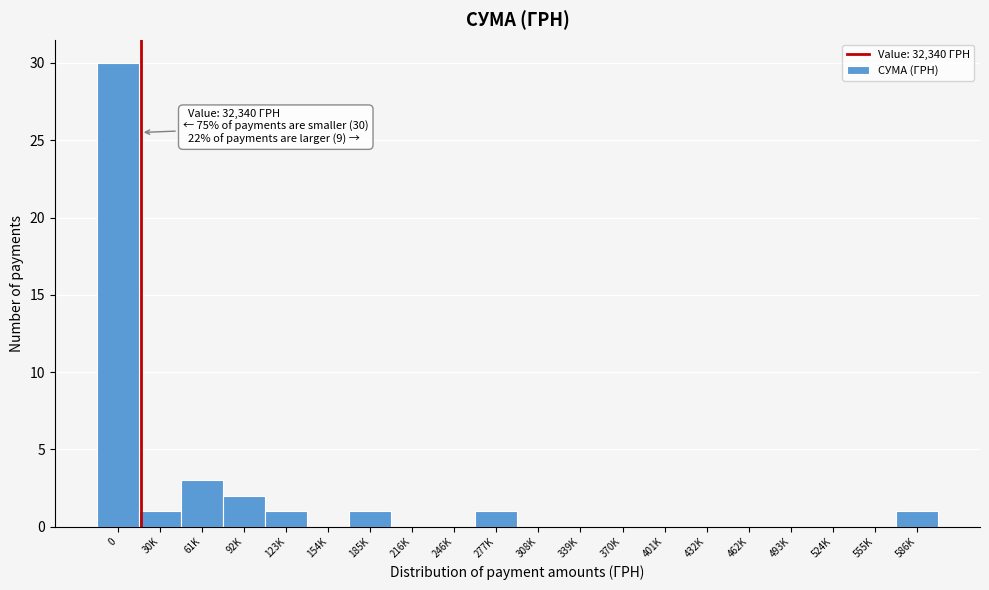

Reading left to right, what are all the values shown in this chart?

0=30	30K=1	61K=3	92K=2	123K=1	154K=0	185K=1	216K=0	246K=0	277K=1	308K=0	339K=0	370K=0	401K=0	432K=0	462K=0	493K=0	524K=0	555K=0	586K=1